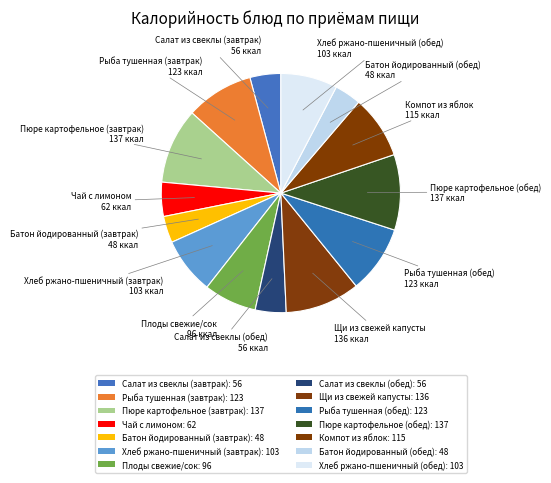

To the nearest percent, what is the average slice percentage?

7%